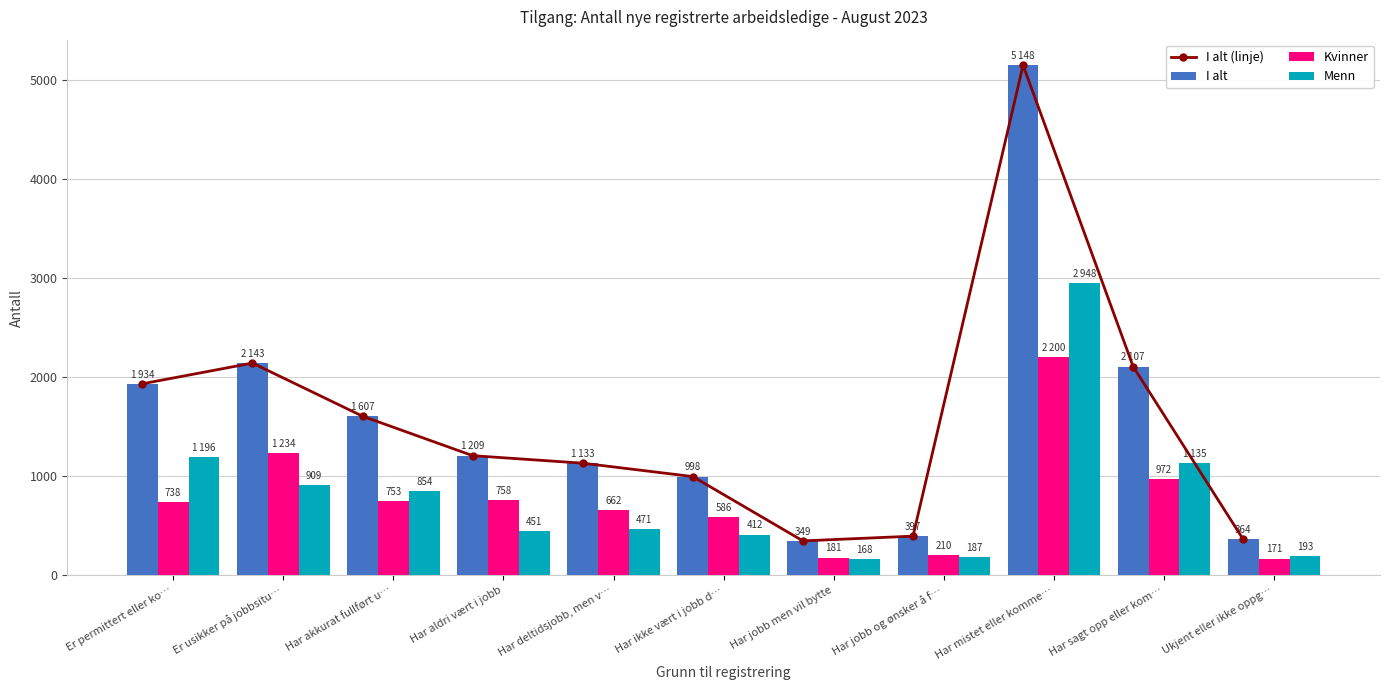

How many groups of bars are there?

11